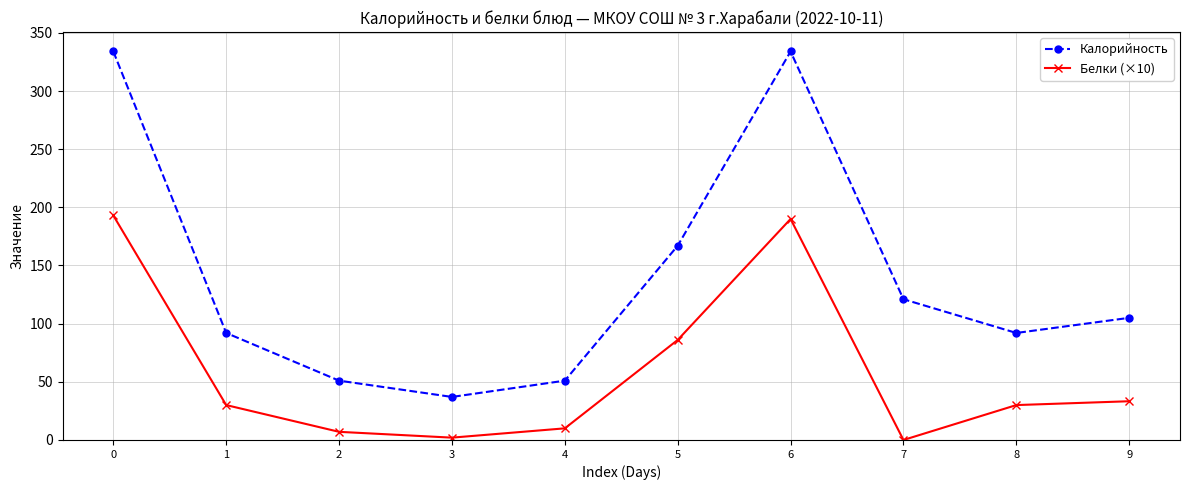

In Калорийность, how many points are lower than both neighbors (excluding endpoints)?

2